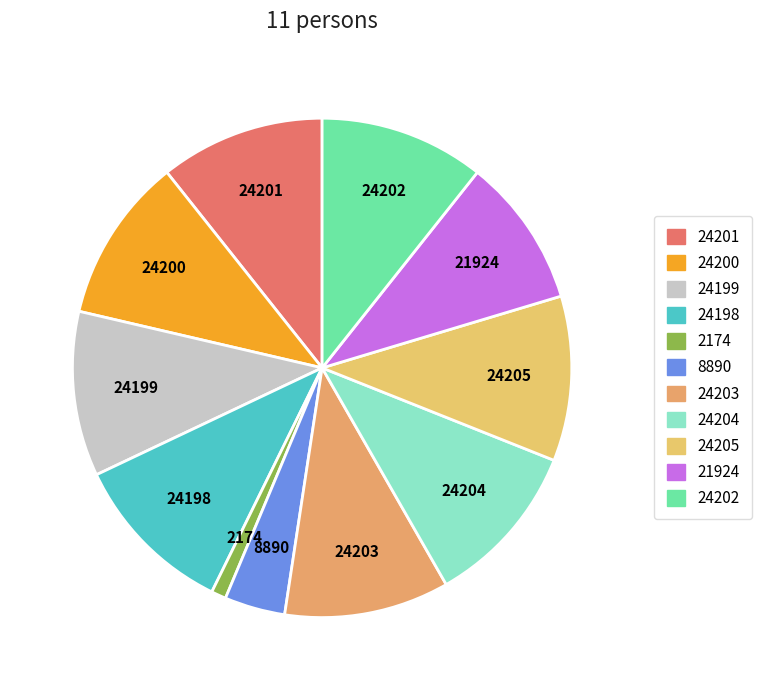

Do 21924 and 24205 together represent more than half of the pie?

No